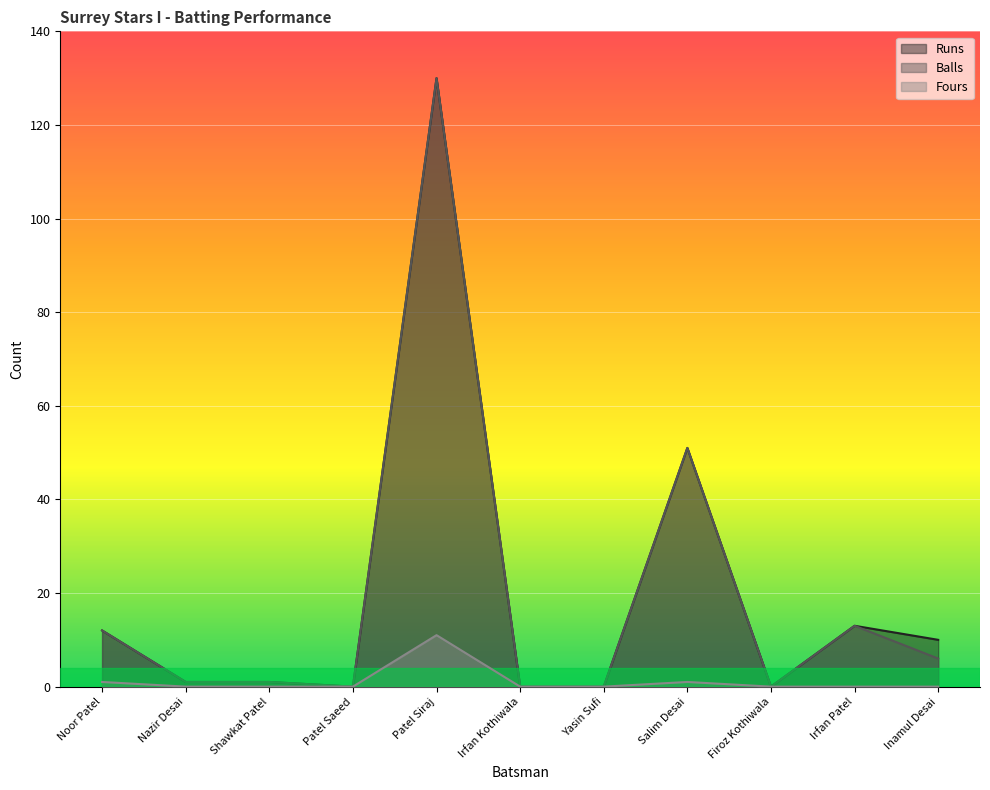

Count the number of data series in this chart.

3